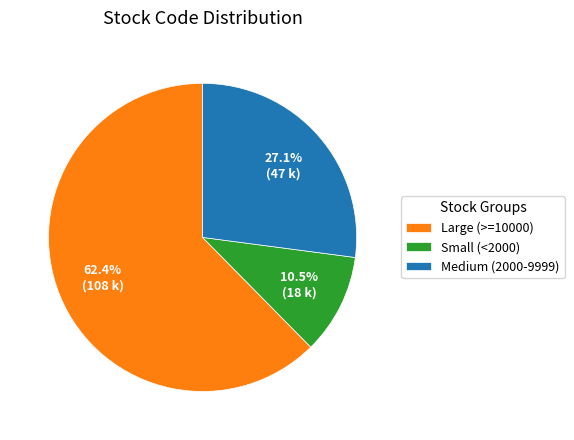

To the nearest percent, what is the difference between the largest and smallest slice percentages?

52%